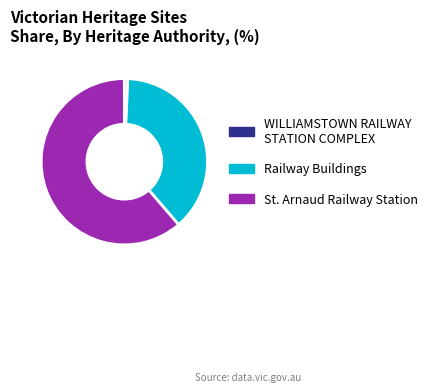

Between Railway Buildings and WILLIAMSTOWN RAILWAY STATION COMPLEX, which is larger?

Railway Buildings